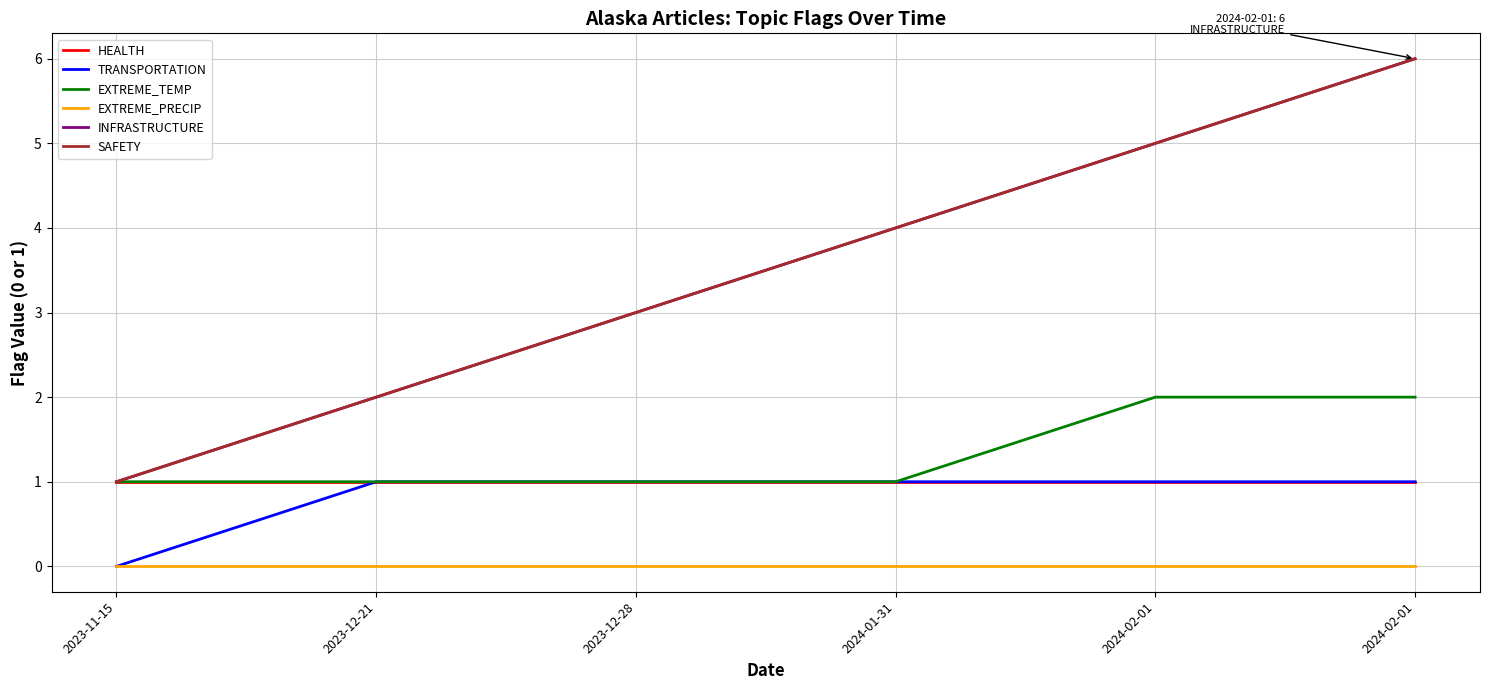

True or false: EXTREME_PRECIP and EXTREME_TEMP cross at least once.

False